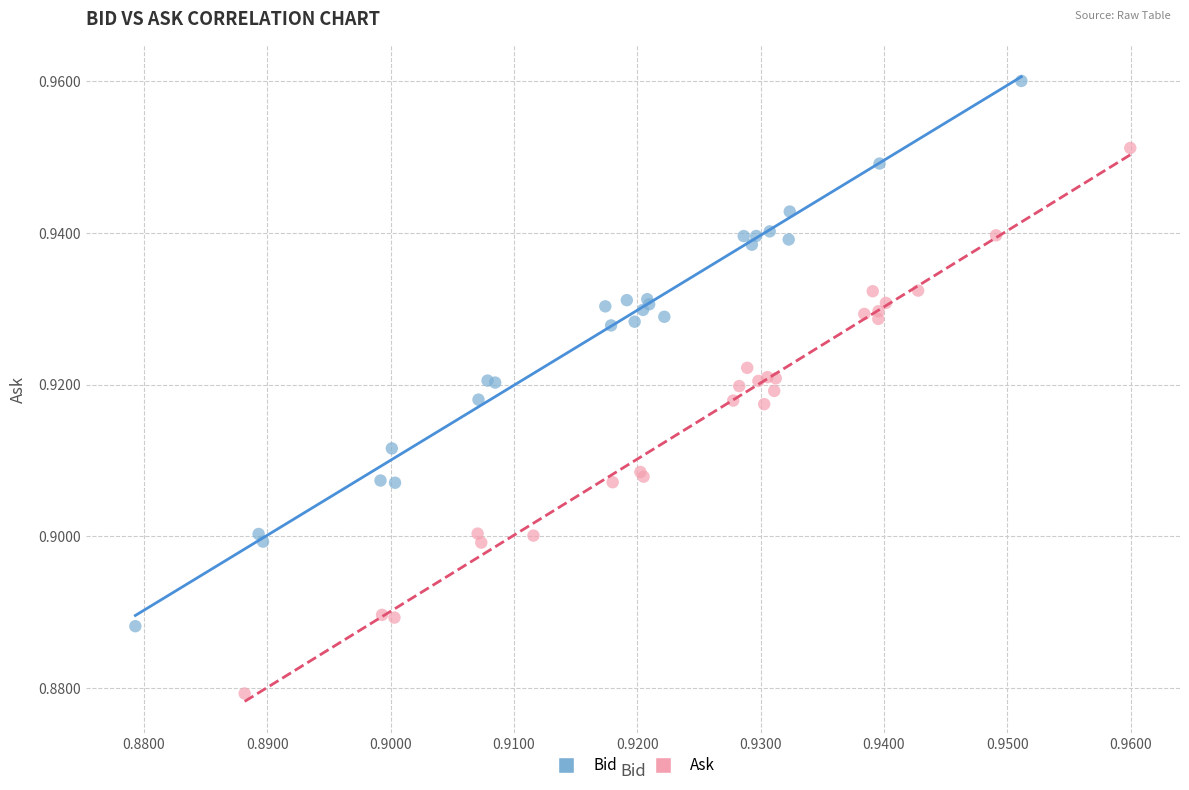

Which series has the widest spread of Y values?

Ask